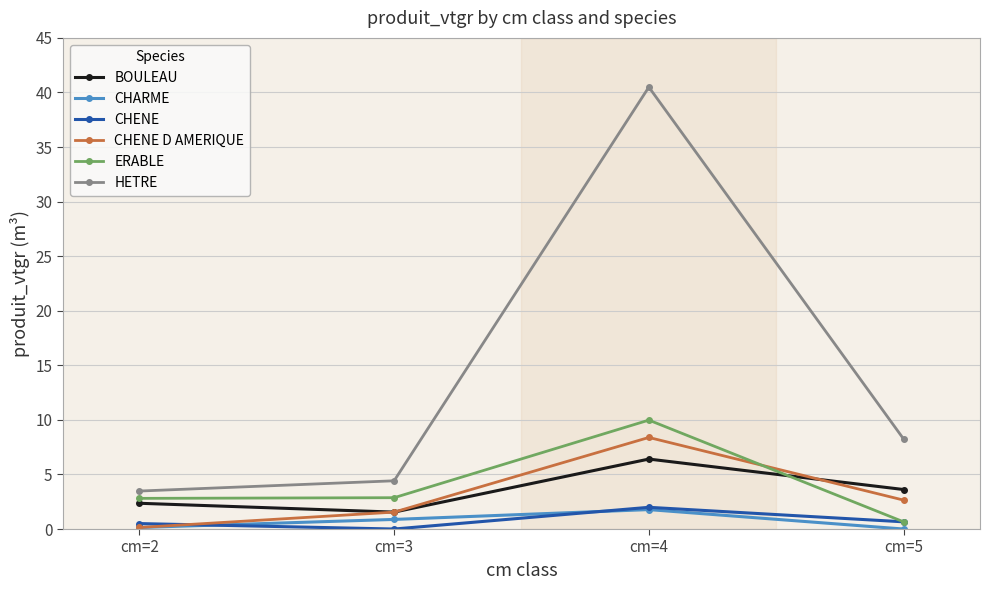

Does the chart have visible grid lines?

Yes